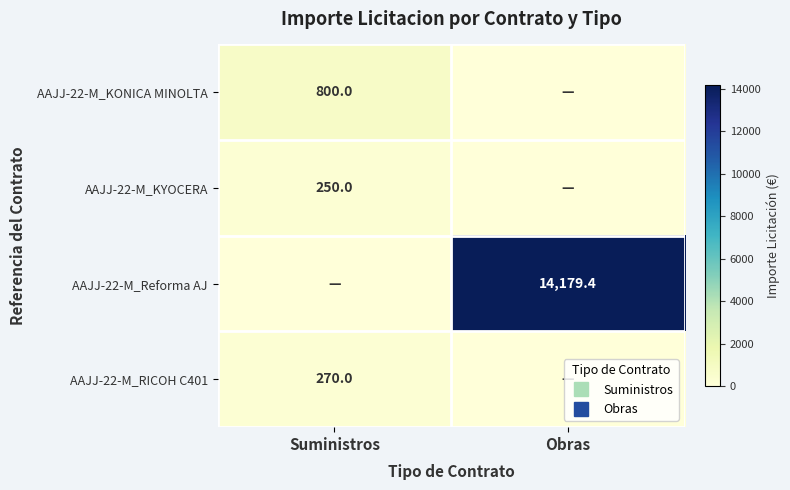

At how many categories does at least one series exceed 3096?

1